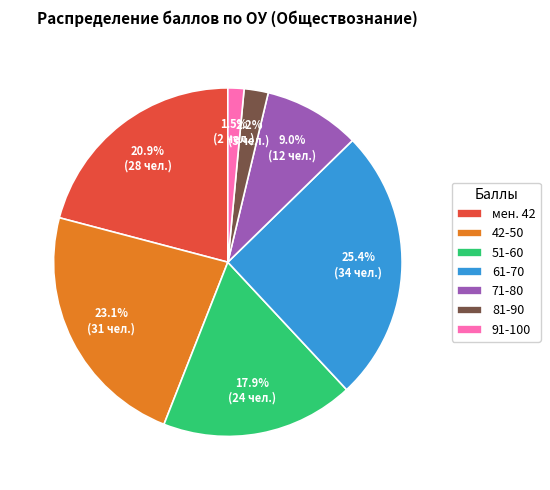

How many slices are in this pie chart?

7